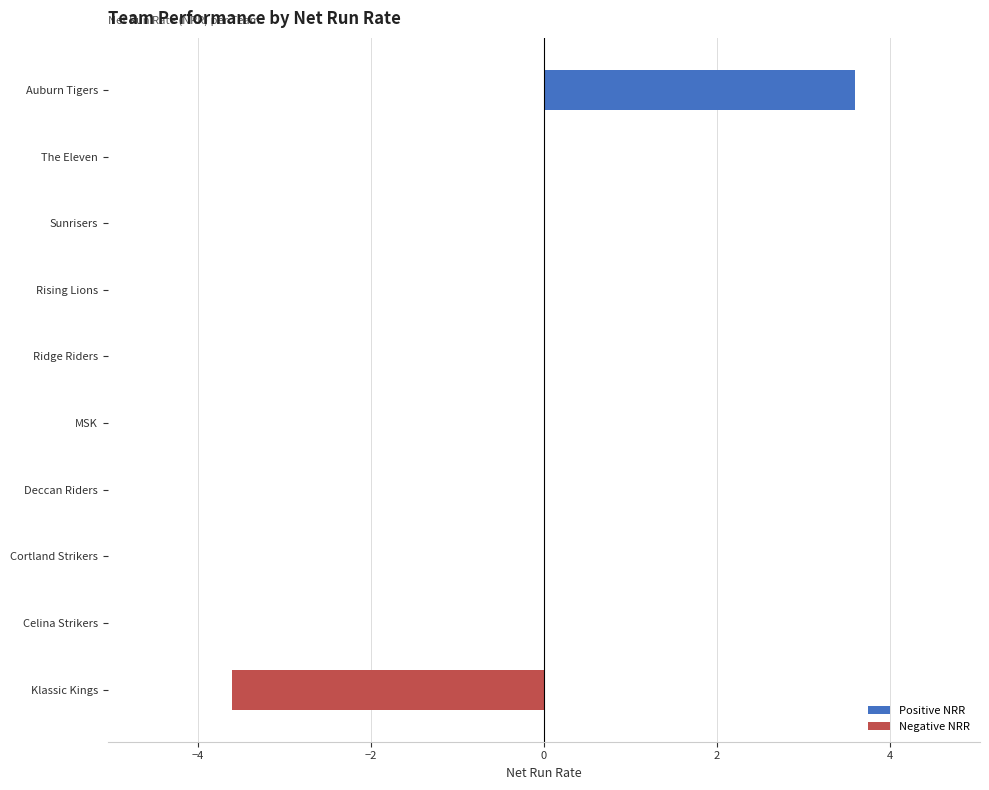

Is it true that the value at Klassic Kings is -2.0?

False